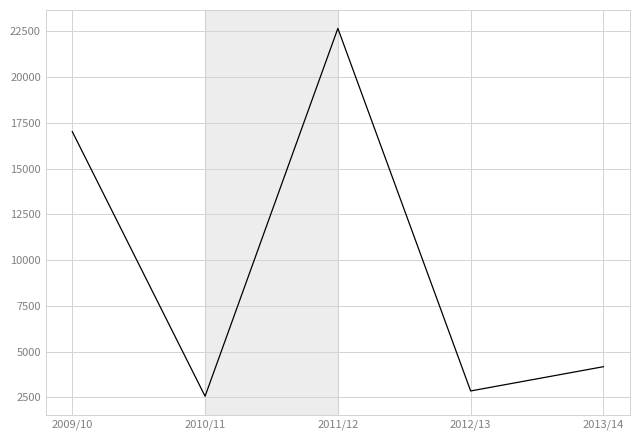

What position from the left is 2011/12?

3